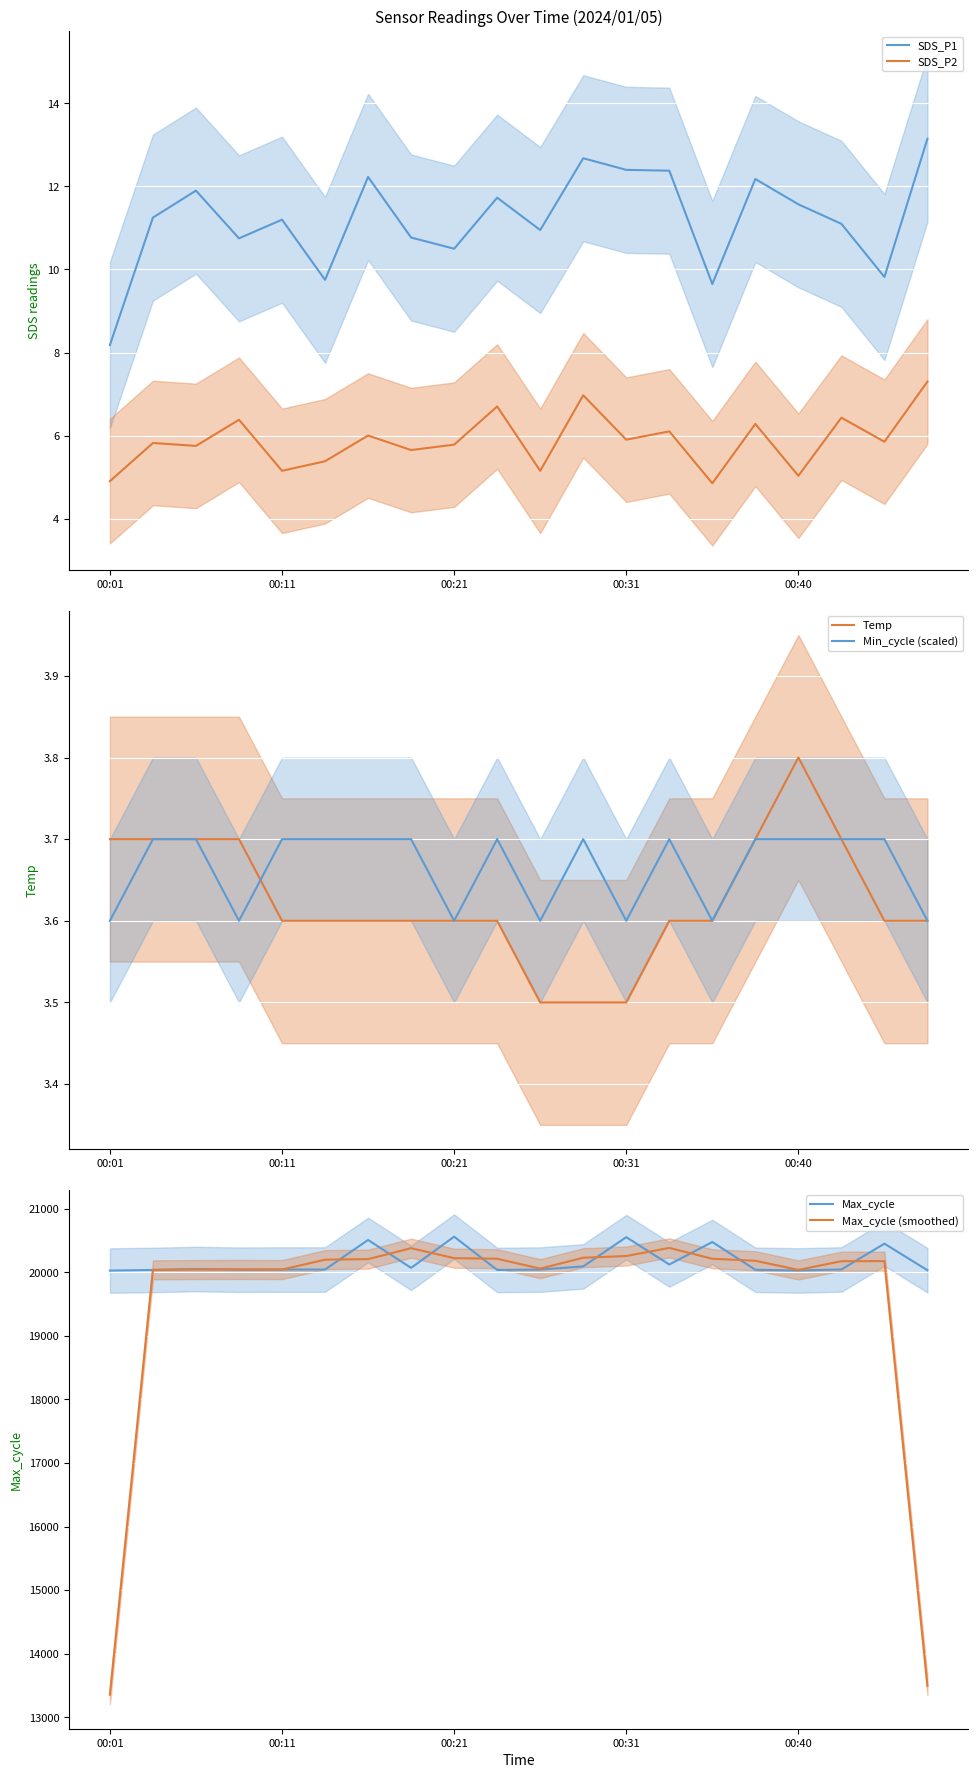

What is the lowest value of the Max_cycle (smoothed) series?

13354.3